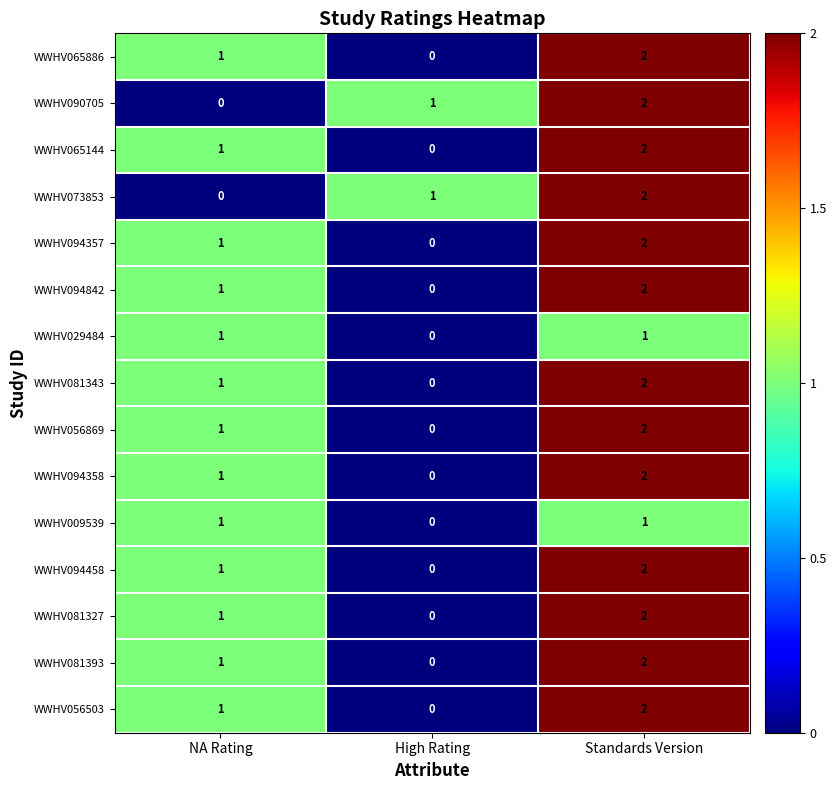

Where is WWHV073853 nearest to the value 1?

High Rating